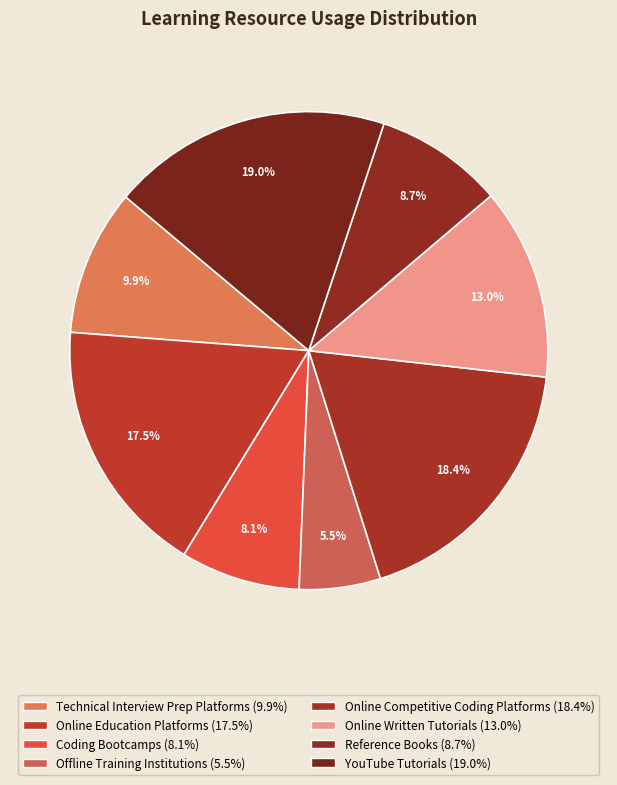

What is the total percentage of Technical Interview Prep Platforms and Online Competitive Coding Platforms?

28.3%